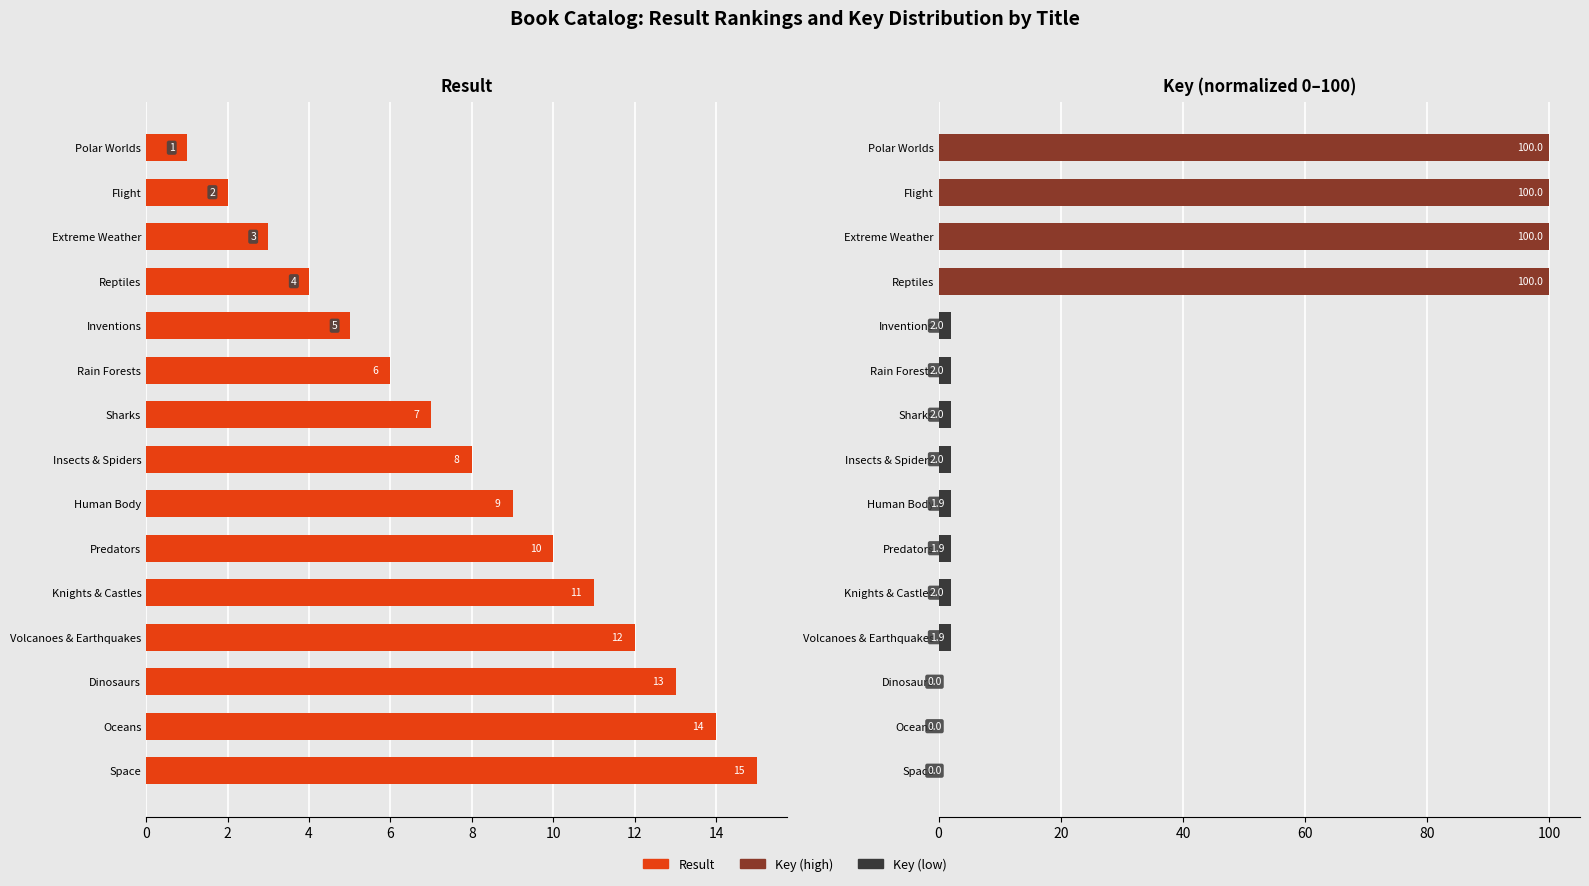

What is the difference between the second highest and minimum values in the Key (normalized) series?

100.0